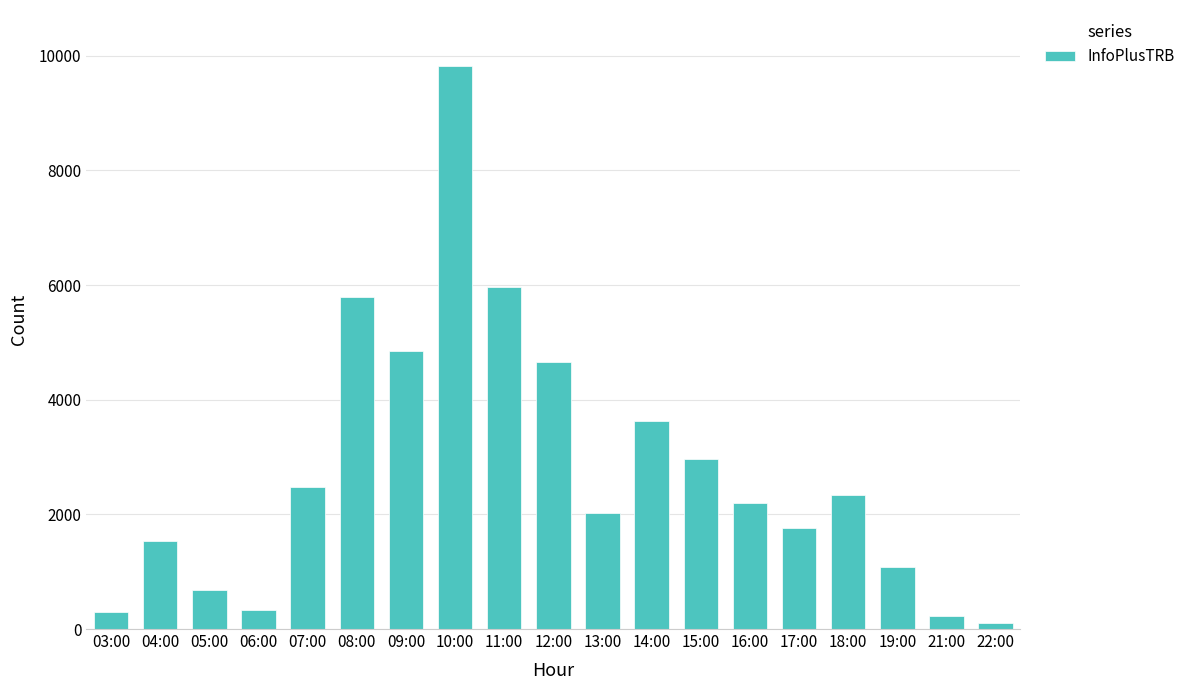

At which category does the chart reach its peak across all series?

10:00